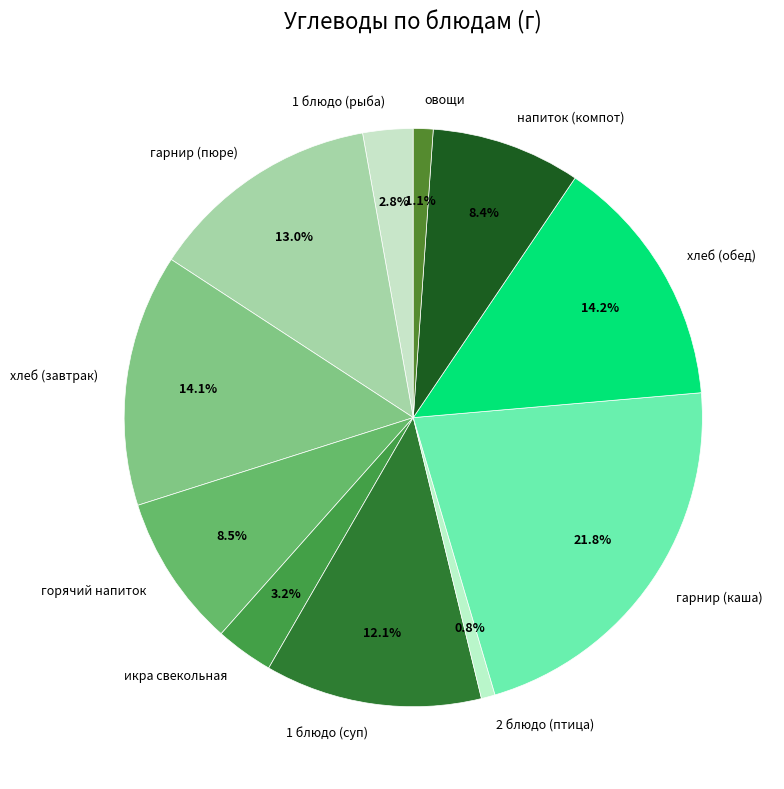

To the nearest percent, what portion does 2 блюдо (птица) represent?

1%